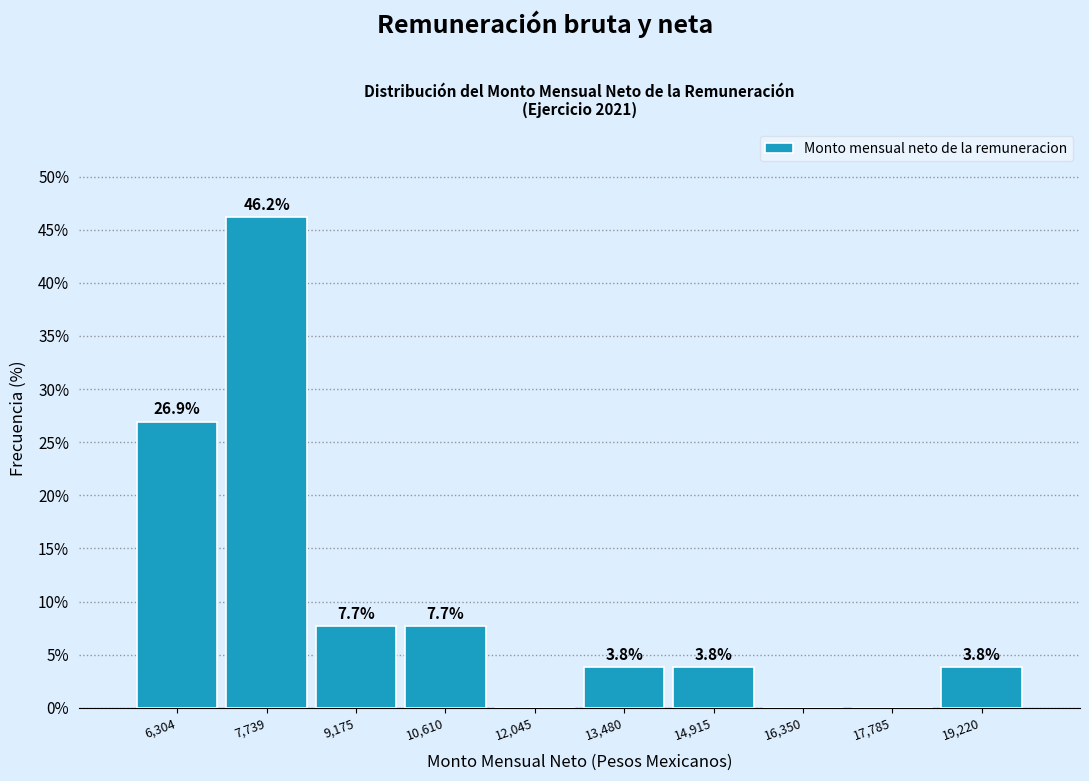

Which range on the x-axis has the tallest bar?

7000 to 8400